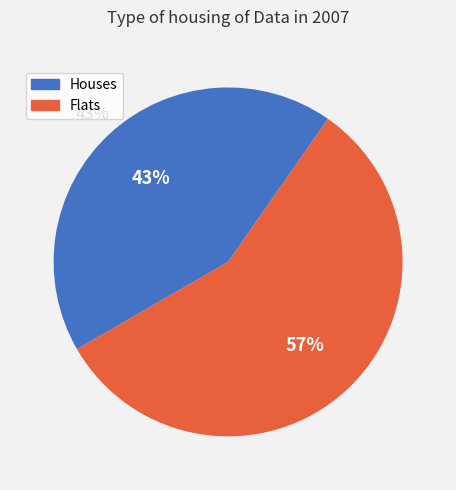

Is the sum of 3 and 1 greater than half?

No